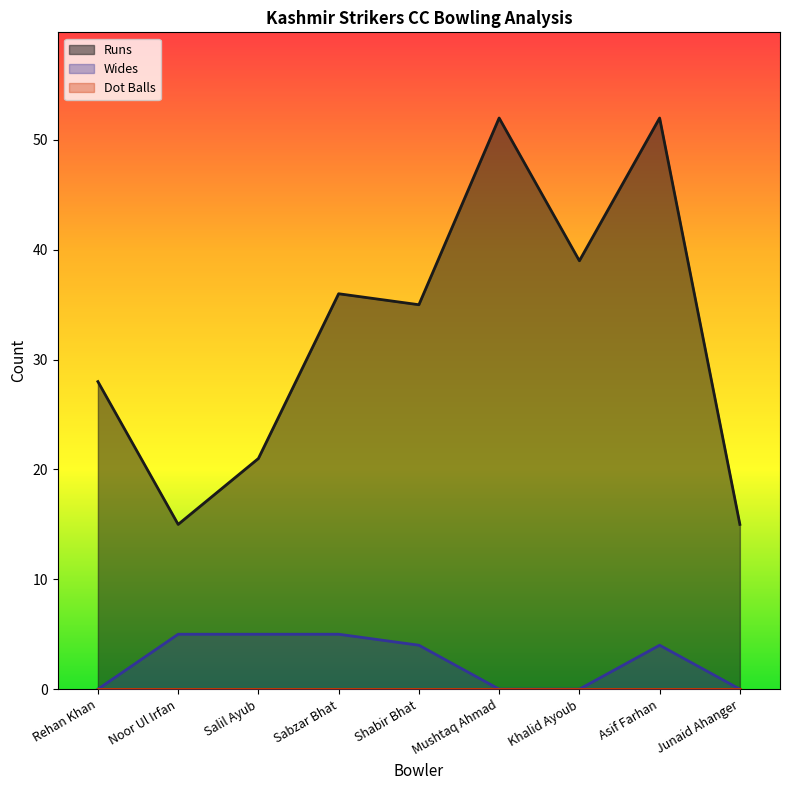

Where does the Wides series first go above 4?

Noor Ul Irfan